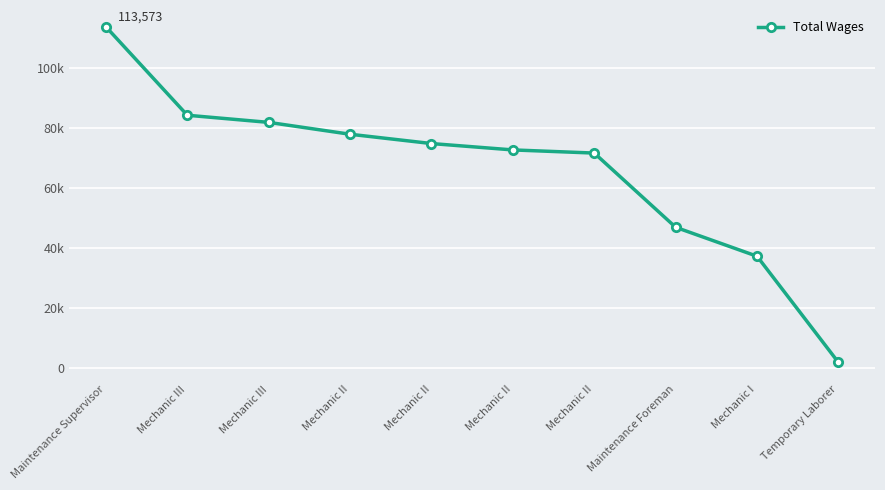

True or false: there are more than 1 points higher than both neighbors.

False